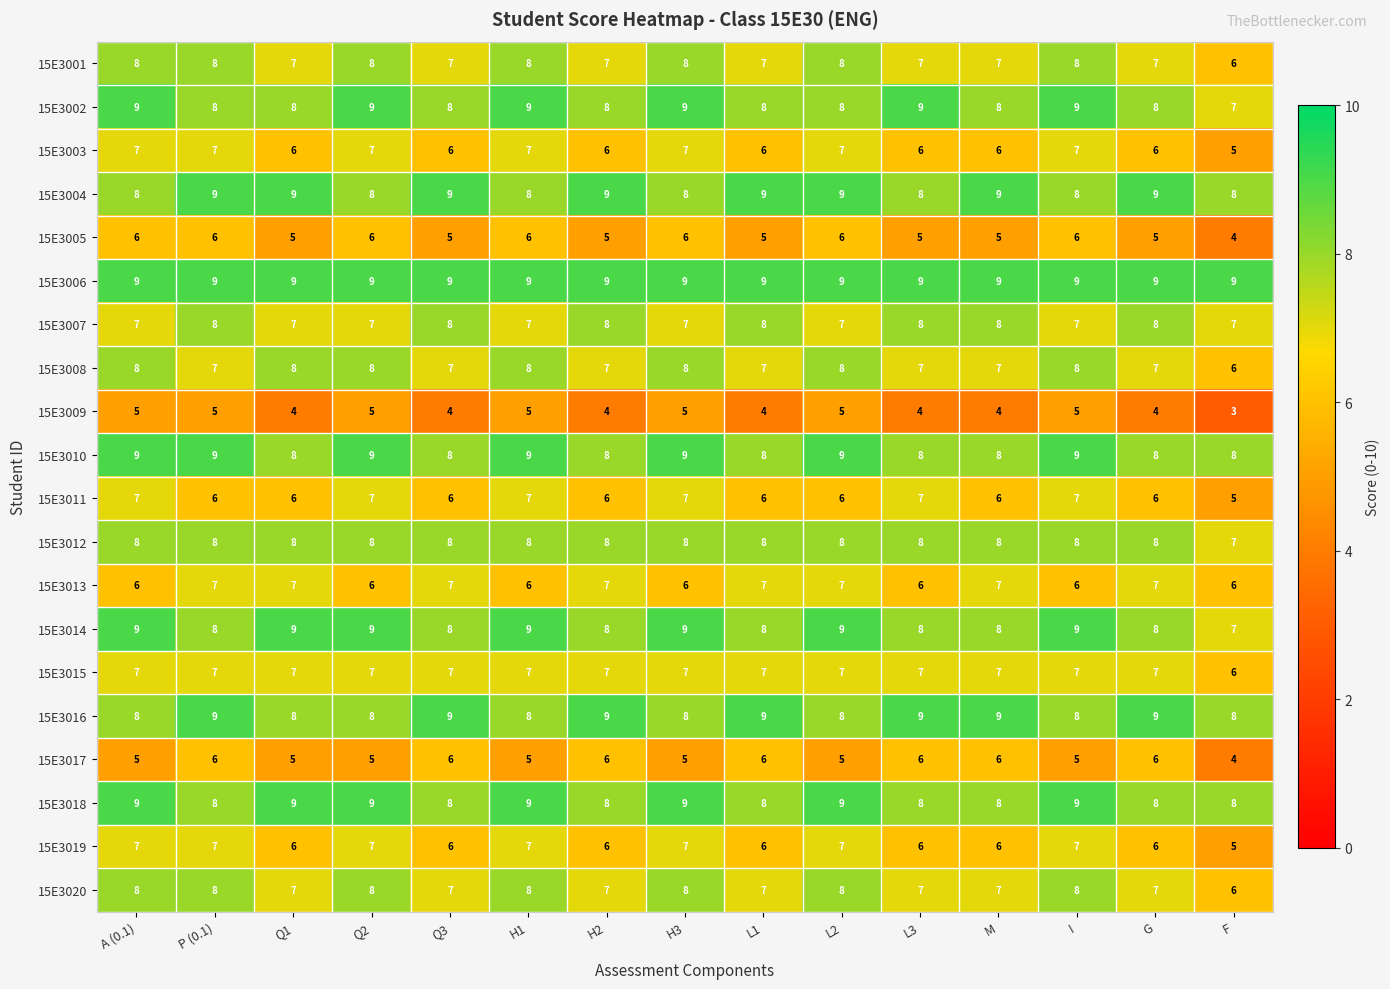

What value does the 15E3013 series have at M?

7